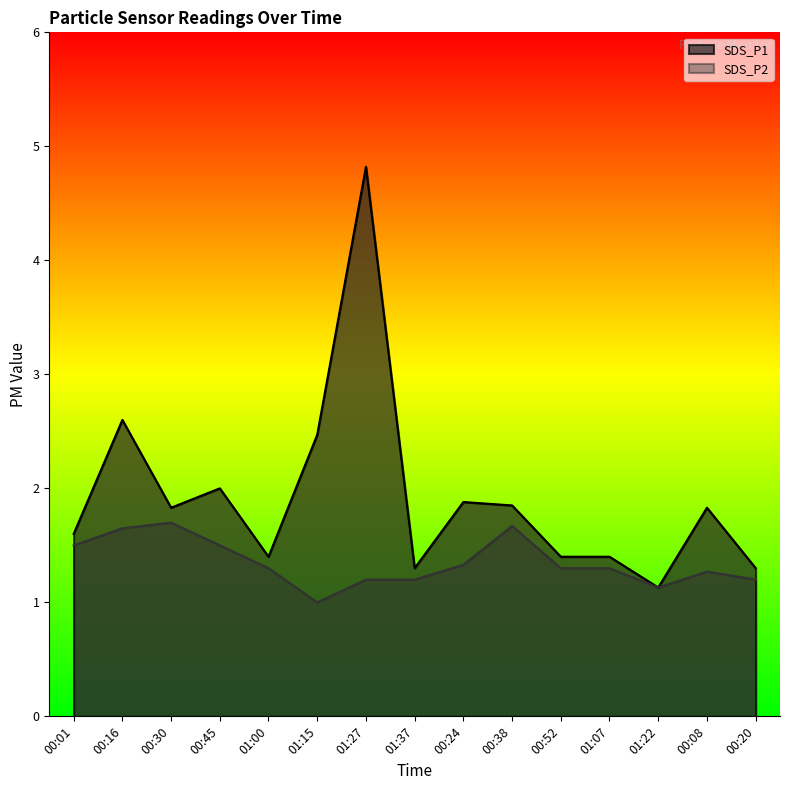

True or false: SDS_P2 has a value of 1.2 at 01:37.

True